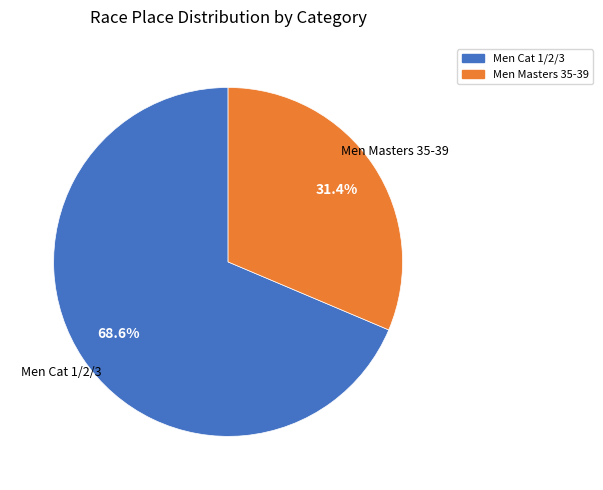

To the nearest percent, what percentage of the pie is Men Masters 35-39?

31%